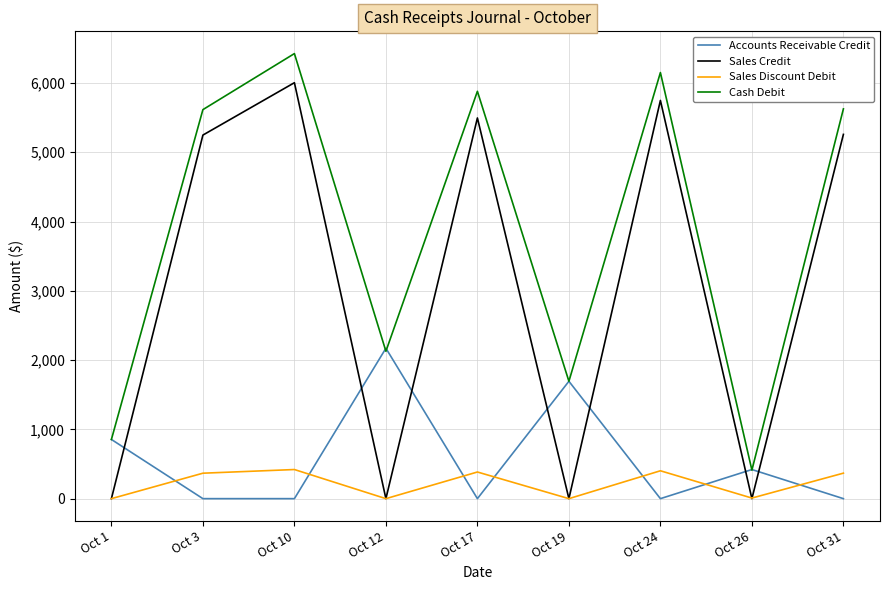

What is the maximum value shown in the chart?

6424.3